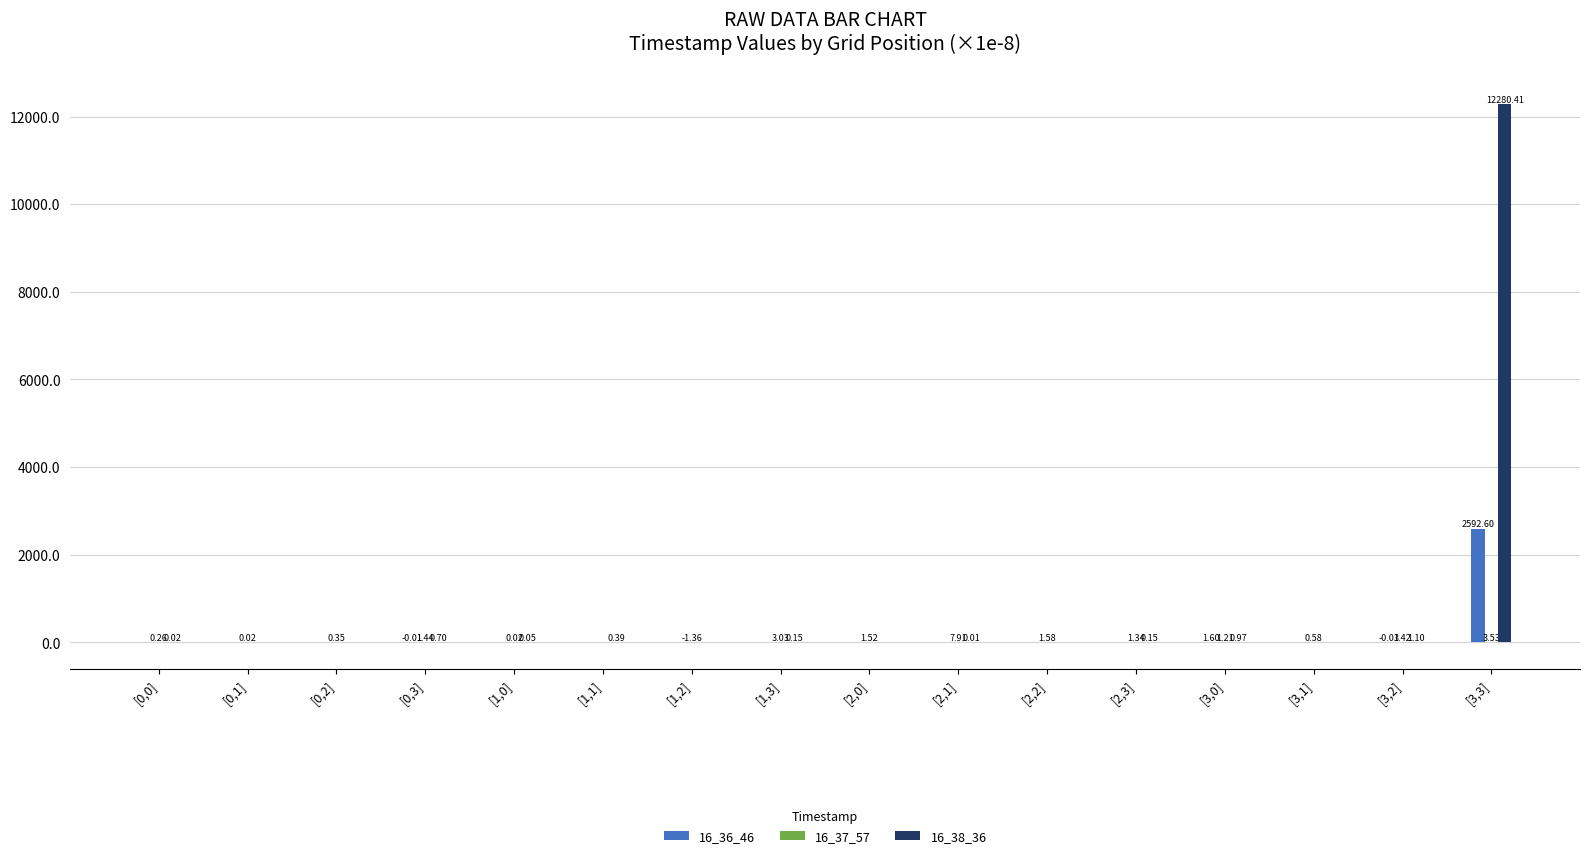

What is the total value across all series at [2,1]?

7.9